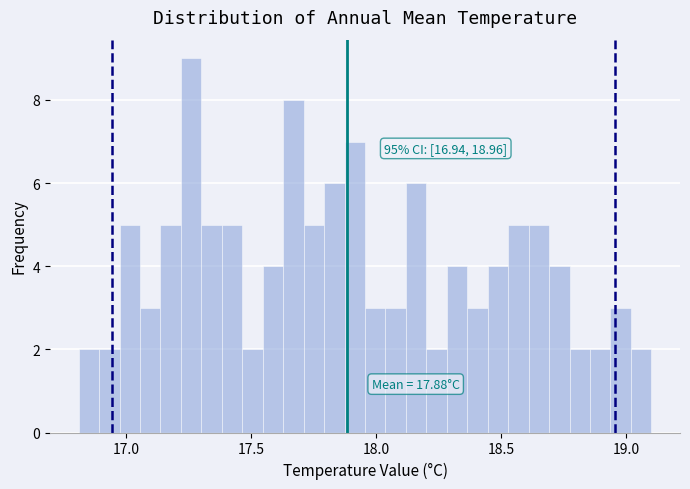

Around what value on the x-axis is the tallest bar? Give the approximate position of its centre, as read against the axis.

17.25